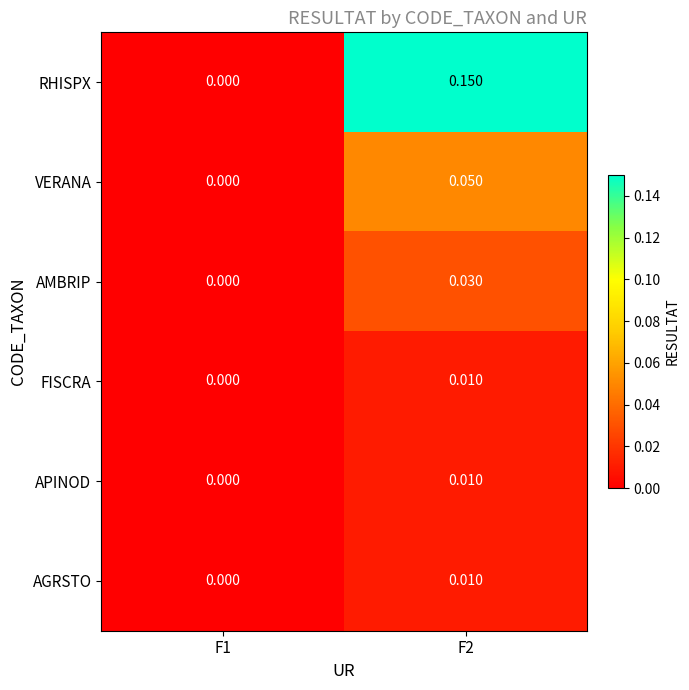

Which series has the largest range (max minus min)?

RHISPX